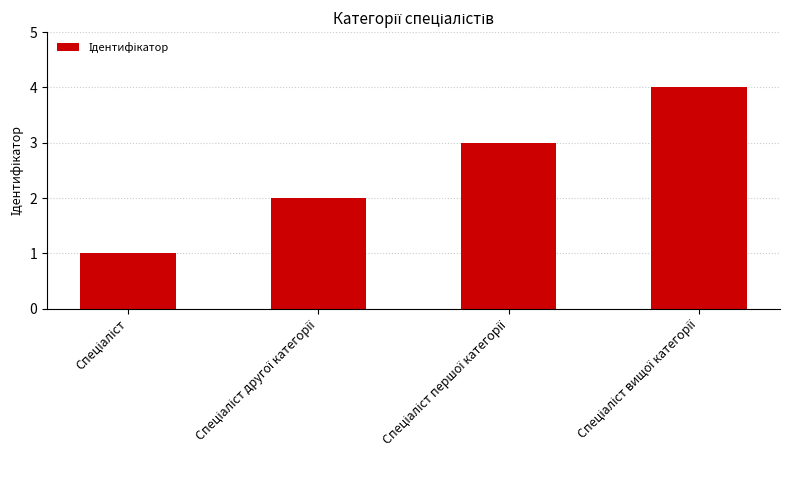

What is the sum of all values?

10